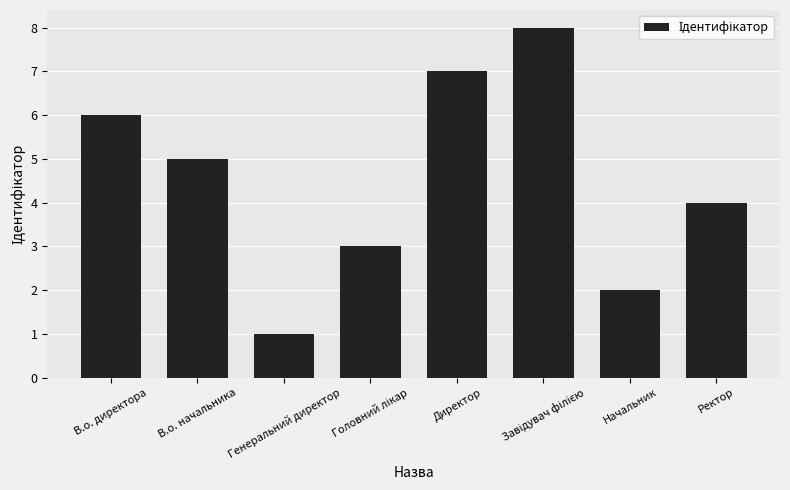

What is the difference between the maximum and minimum values?

7